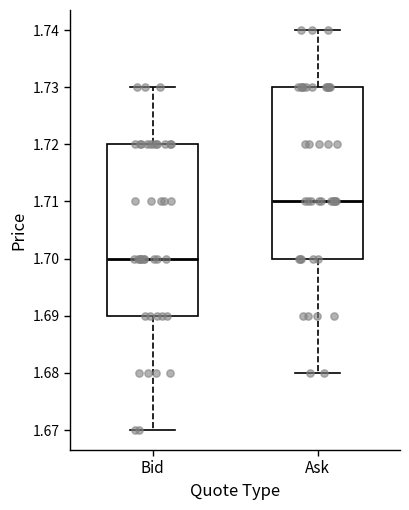

Reading left to right, transcribe this box plot: for each box, give where its median line is, the range the box spans, and where its two whiskers end, as read against the y-axis. The values are not printed on the chart, so give them approximately, as read against the axis.

Bid: median 1.70, box 1.69 to 1.72, whiskers 1.67 to 1.73
Ask: median 1.71, box 1.70 to 1.73, whiskers 1.68 to 1.74